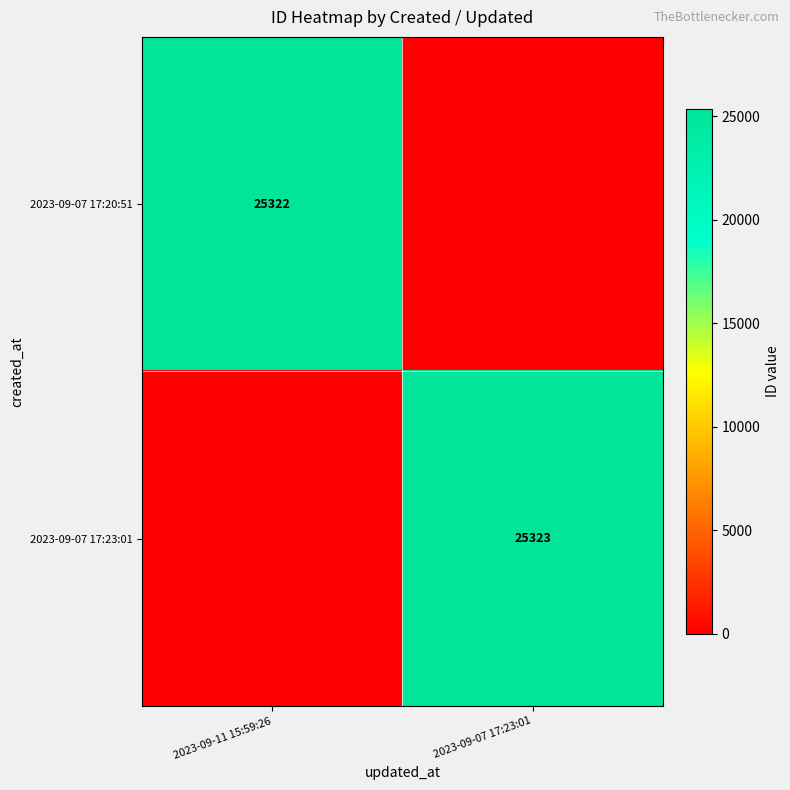

Is the value of 2023-09-07 17:20:51 at 2023-09-11 15:59:26 greater than the value of 2023-09-07 17:23:01 at 2023-09-07 17:23:01?

No